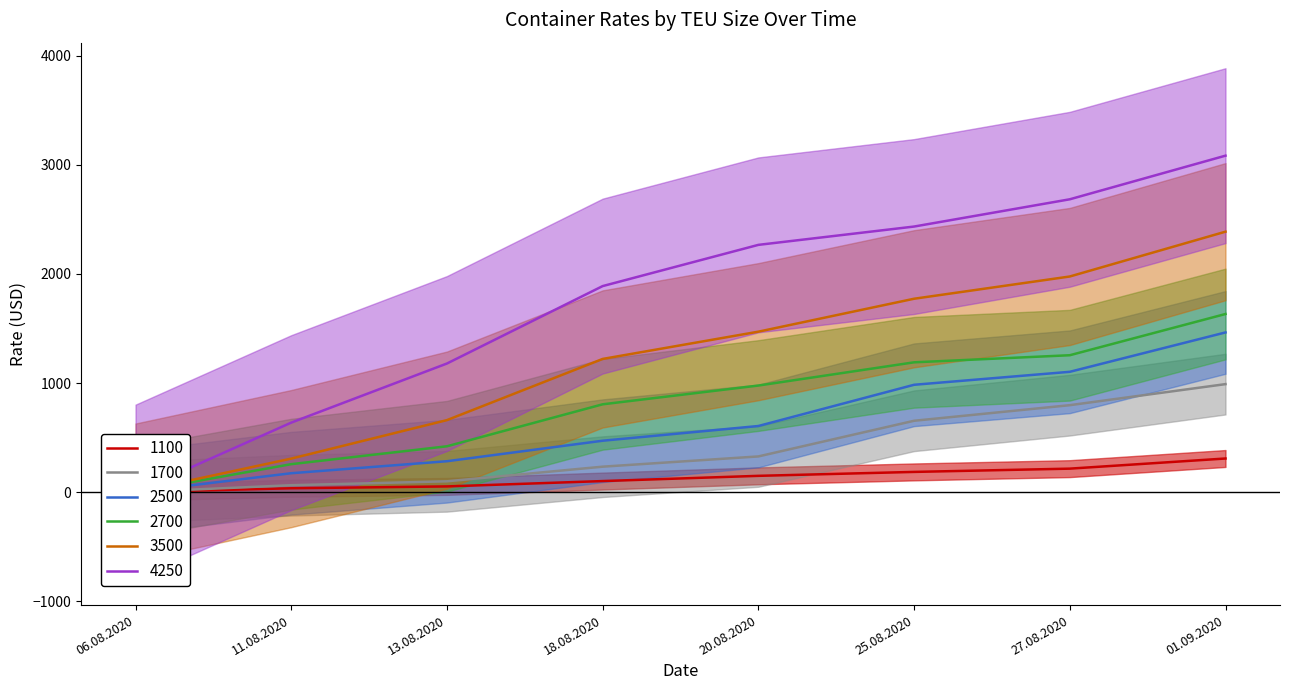

Is the value of 4250 at 25.08.2020 greater than the value of 1700 at 18.08.2020?

Yes